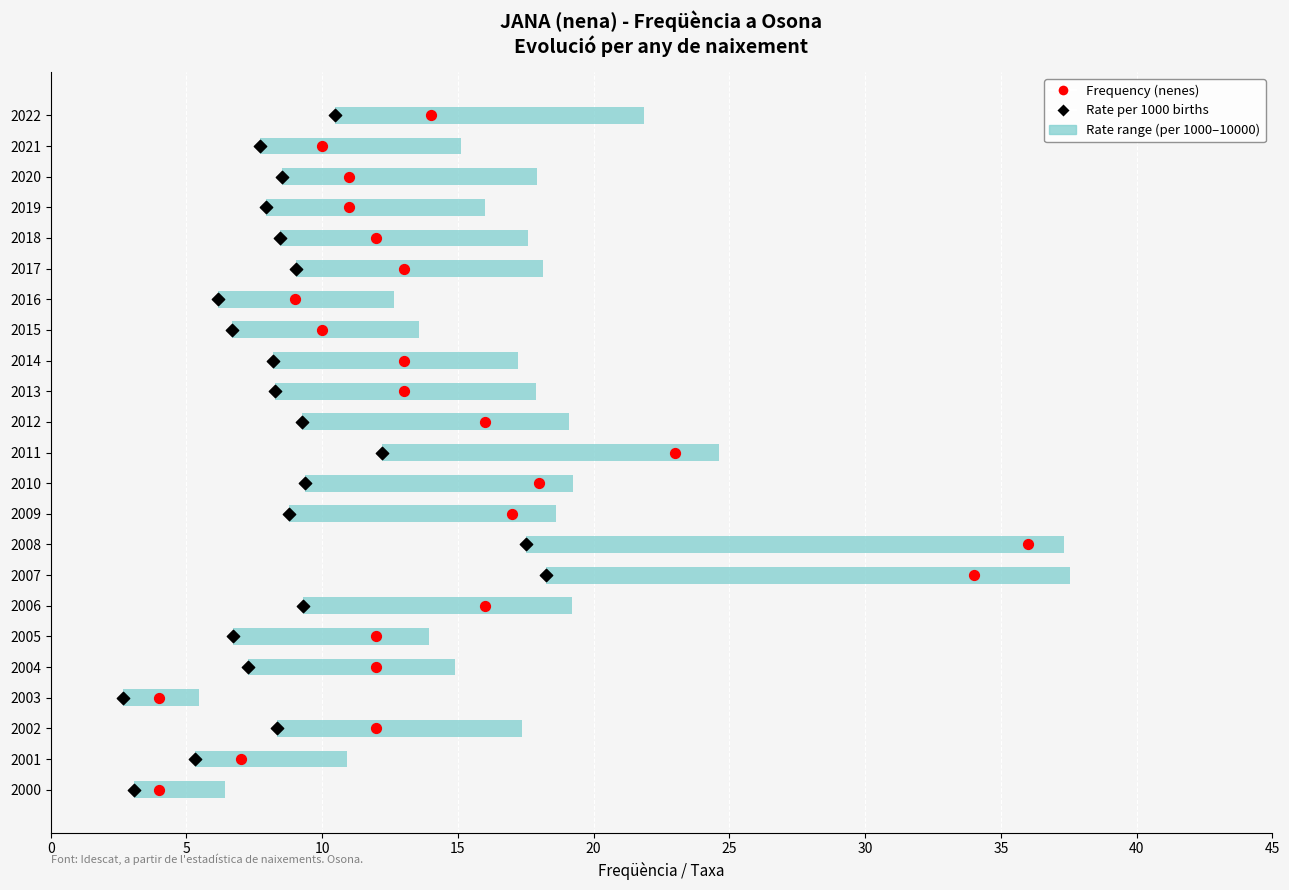

Which series reaches the maximum Y coordinate?

Frequency